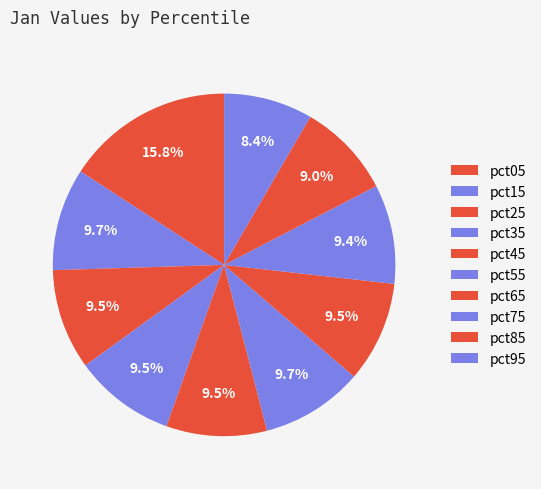

Count the number of slices in the pie.

10